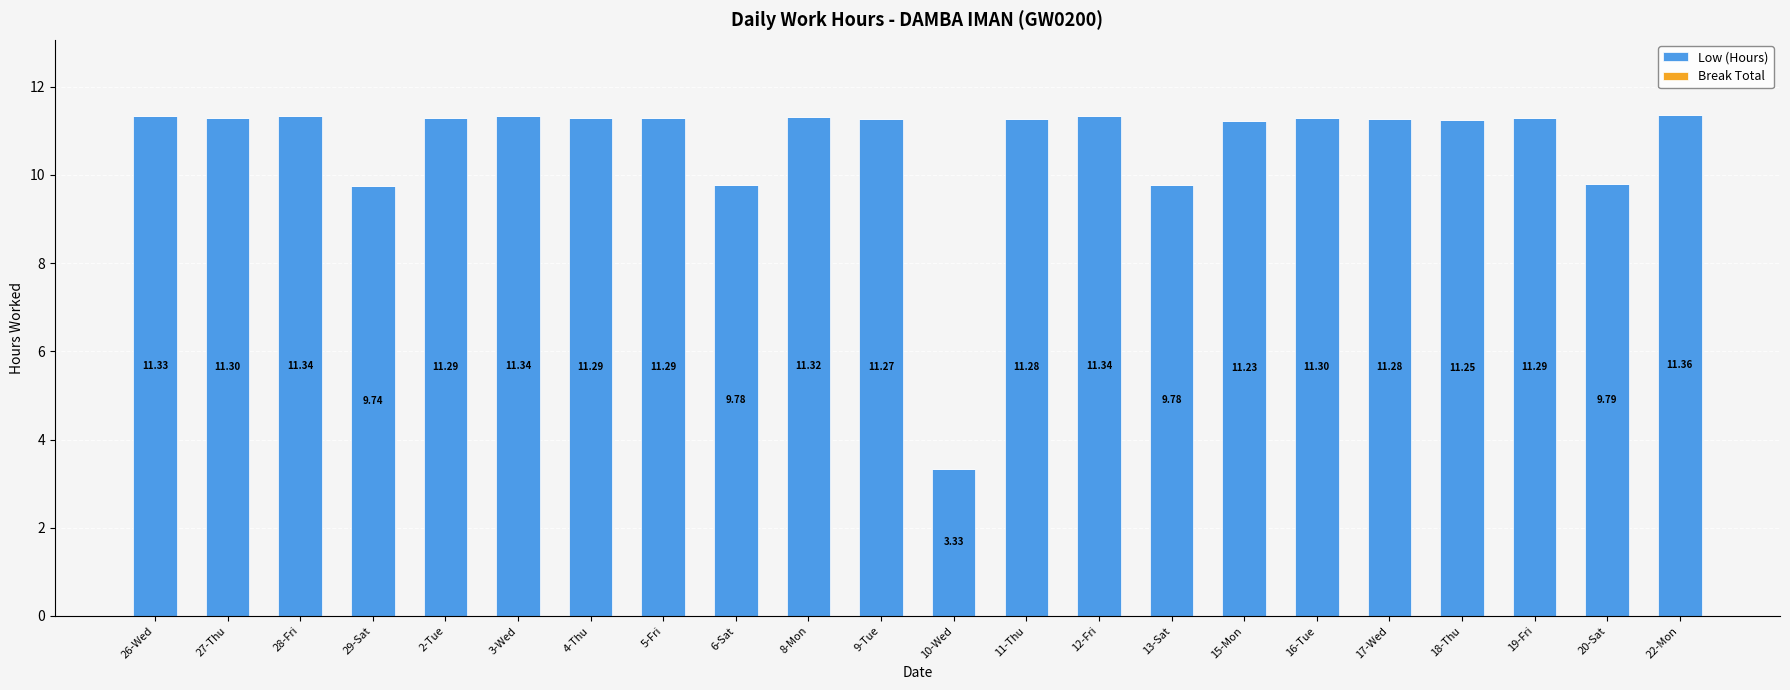

Approximately how many times larger is the value at 20-Sat compared to 16-Tue?

0.9